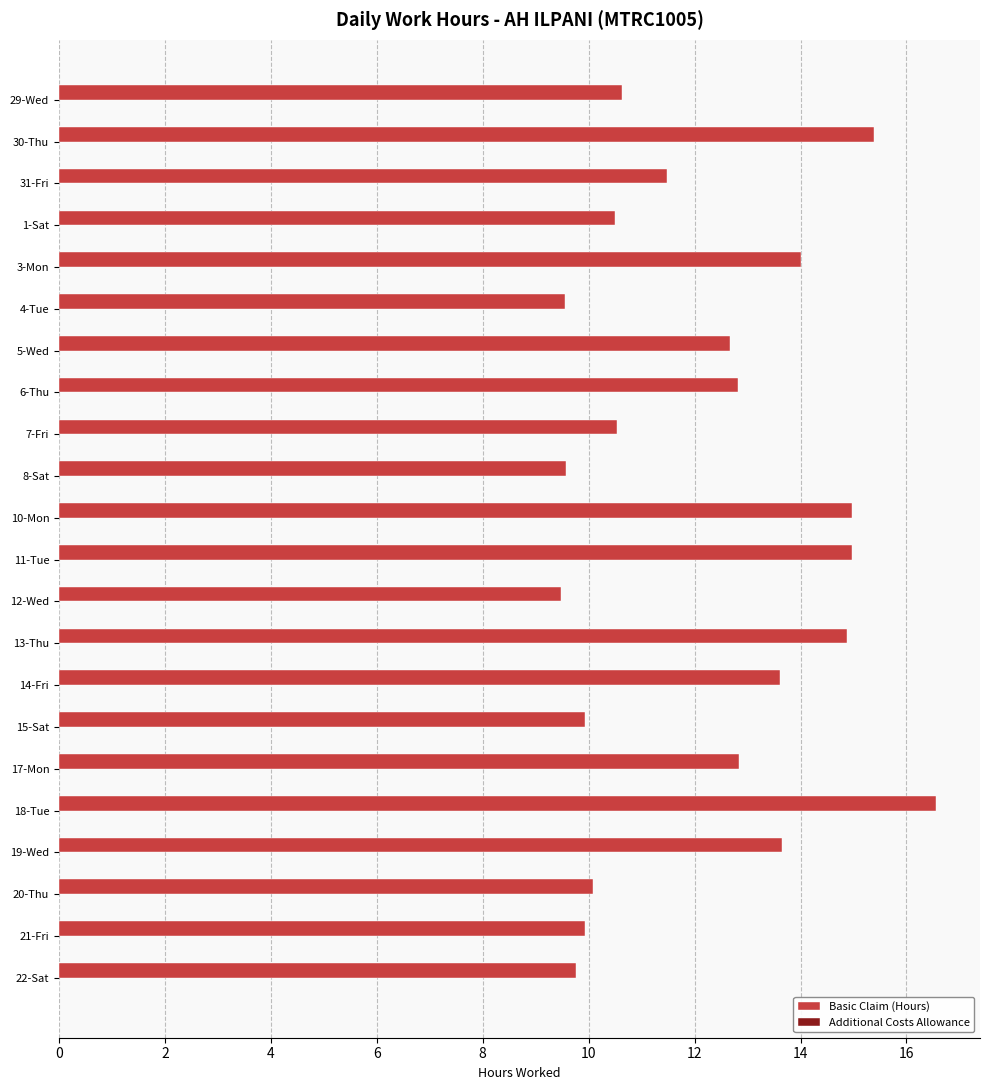

What is the difference between the values at 18-Tue and 30-Thu?

1.2